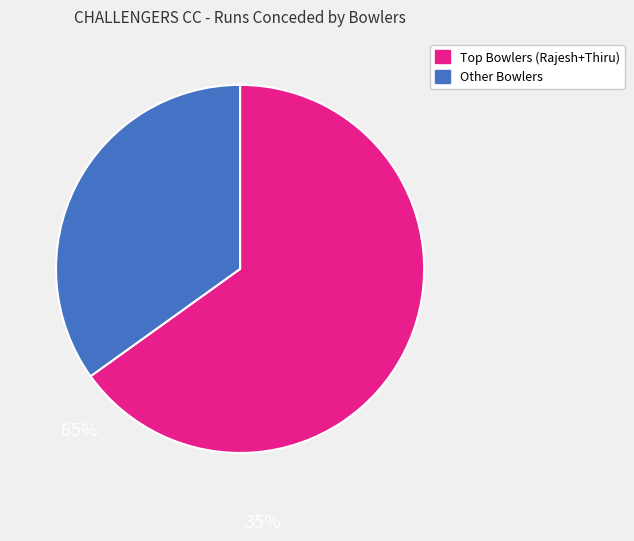

Is it true that Other Bowlers is 41% of the pie?

False